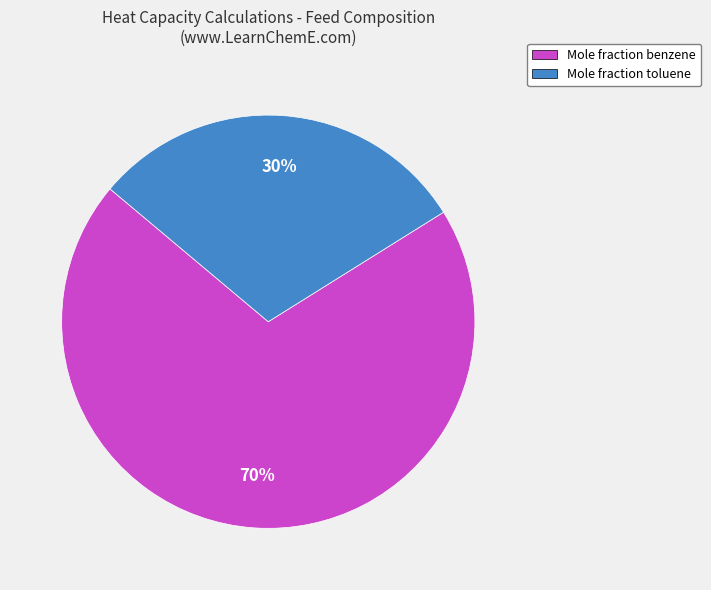

To the nearest percent, what is the difference between the largest and smallest slice percentages?

40%